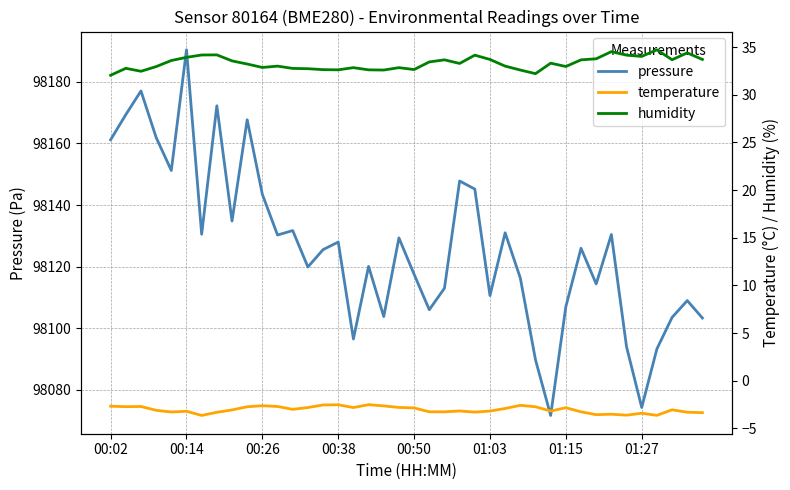

Is it true that pressure equals 98120.1 at 17?

True